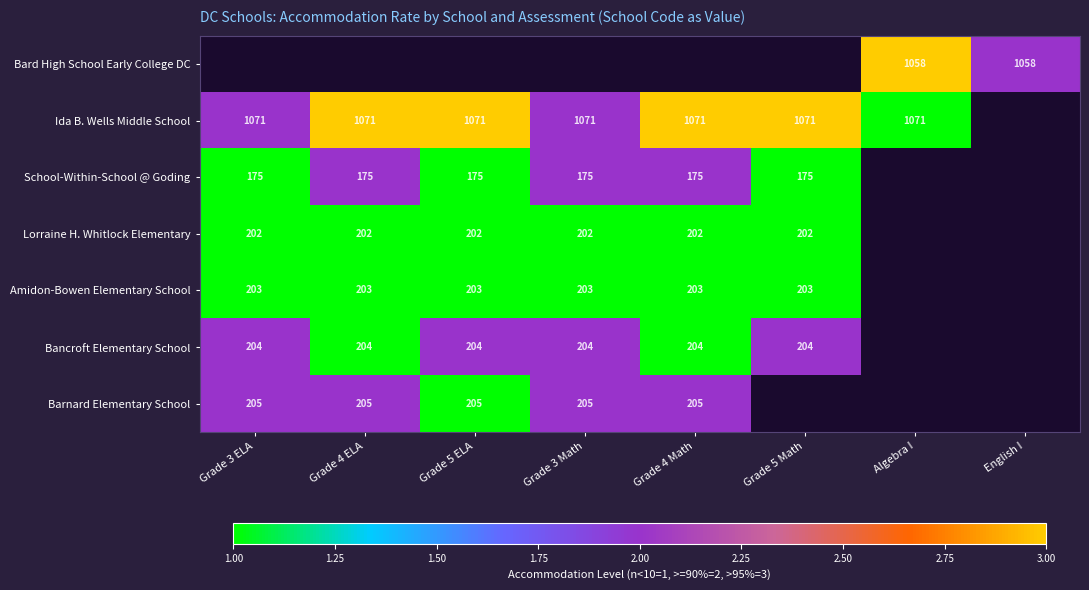

True or false: Amidon-Bowen Elementary School has a value of 203 at Grade 4 ELA.

True